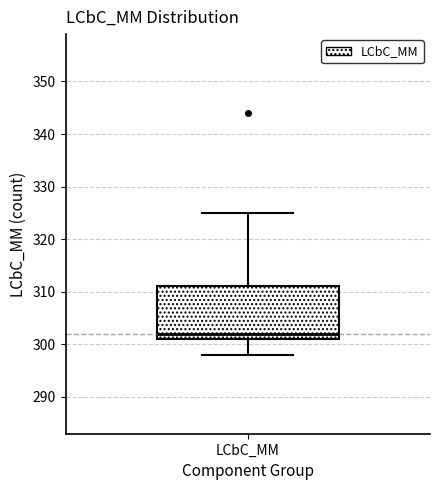

Where is the lower edge of the box for LCbC_MM on the y-axis? The values are not printed on the chart, so give them approximately, as read against the axis.

301